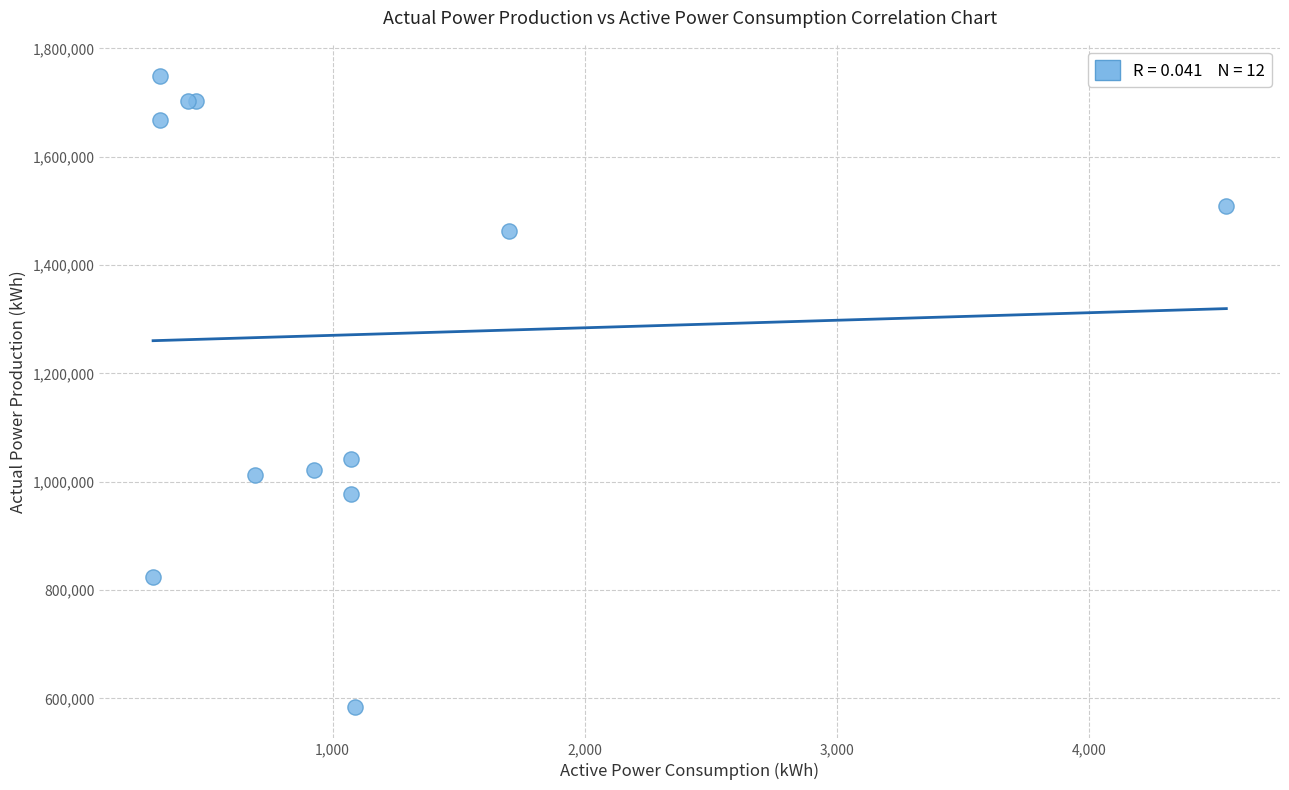

What Y value in the scatter plot is closest to 1166402?

1042004